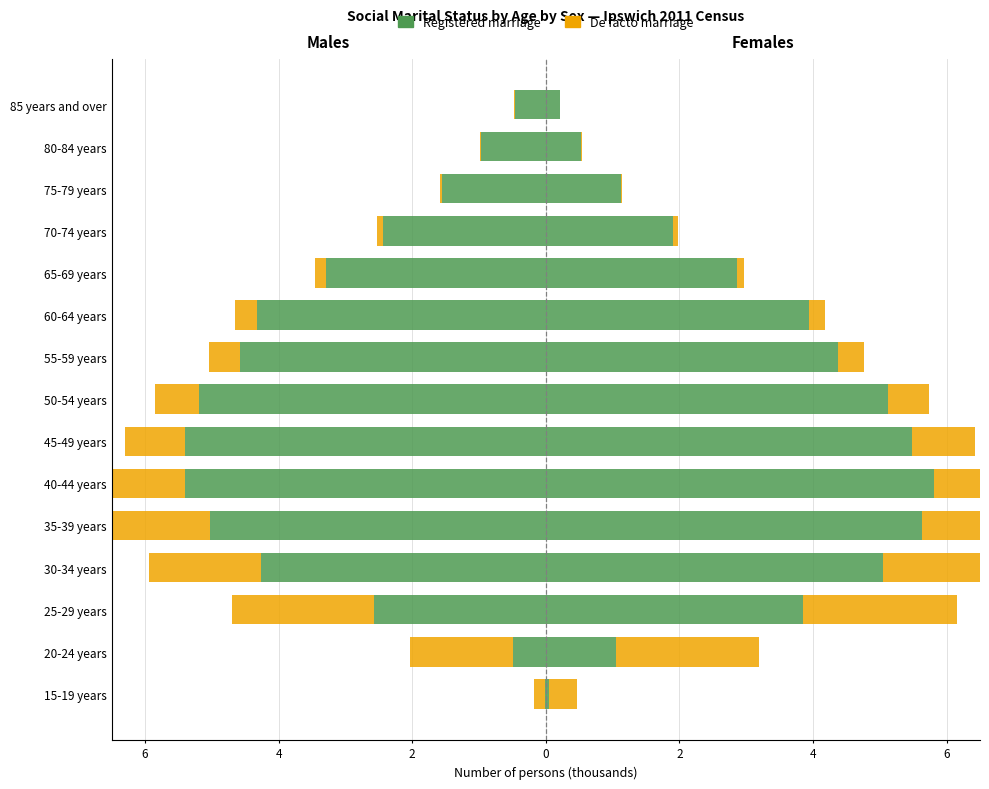

Read the Married (Registered) value at 20-24 years.

-0.5